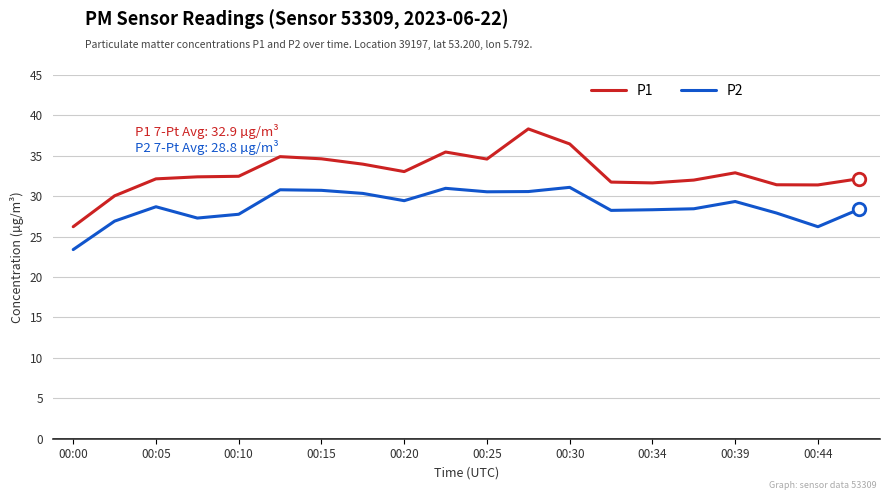

True or false: P1 and P2 intersect in this chart.

False